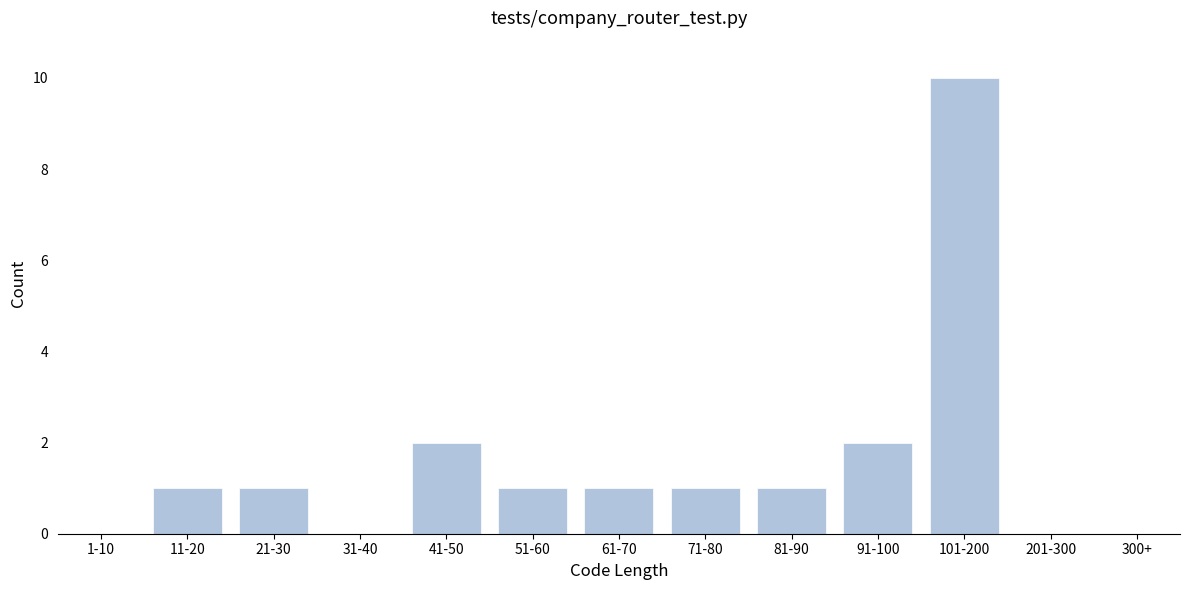

Reading right to left, extract all data points from this chart.

300+=0	201-300=0	101-200=10	91-100=2	81-90=1	71-80=1	61-70=1	51-60=1	41-50=2	31-40=0	21-30=1	11-20=1	1-10=0